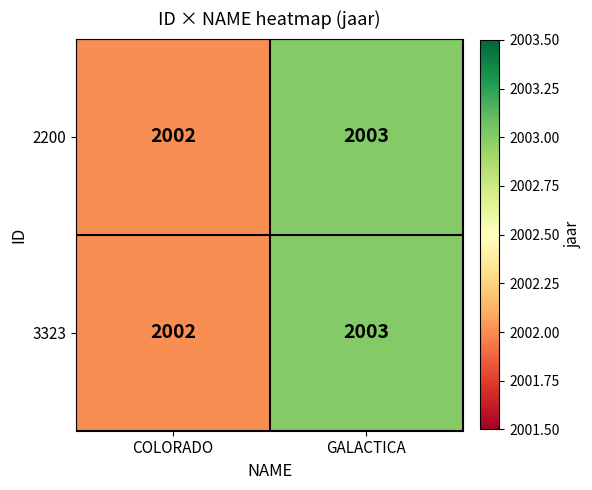

Read the 3323 value at GALACTICA.

2003